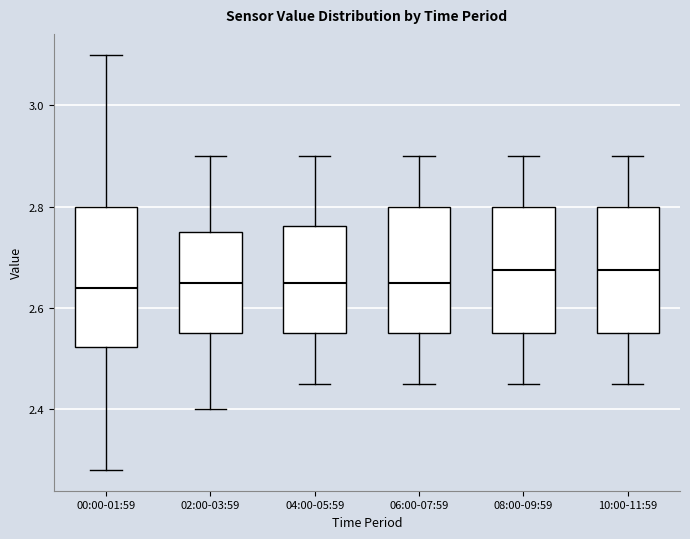

Reading left to right, transcribe this box plot: for each box, give where its median line is, the range the box spans, and where its two whiskers end, as read against the y-axis. The values are not printed on the chart, so give them approximately, as read against the axis.

00:00-01:59: median 2.64, box 2.52 to 2.80, whiskers 2.28 to 3.10
02:00-03:59: median 2.66, box 2.56 to 2.76, whiskers 2.40 to 2.90
04:00-05:59: median 2.66, box 2.56 to 2.76, whiskers 2.46 to 2.90
06:00-07:59: median 2.66, box 2.56 to 2.80, whiskers 2.46 to 2.90
08:00-09:59: median 2.68, box 2.56 to 2.80, whiskers 2.46 to 2.90
10:00-11:59: median 2.68, box 2.56 to 2.80, whiskers 2.46 to 2.90